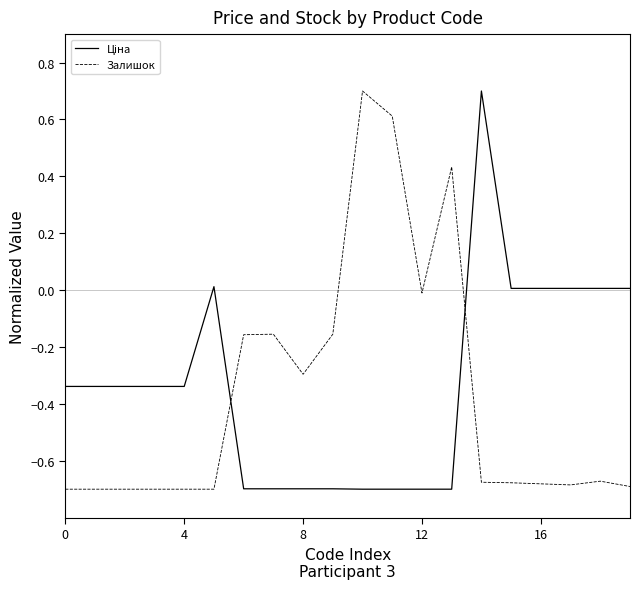

What is the greatest value displayed?

0.7